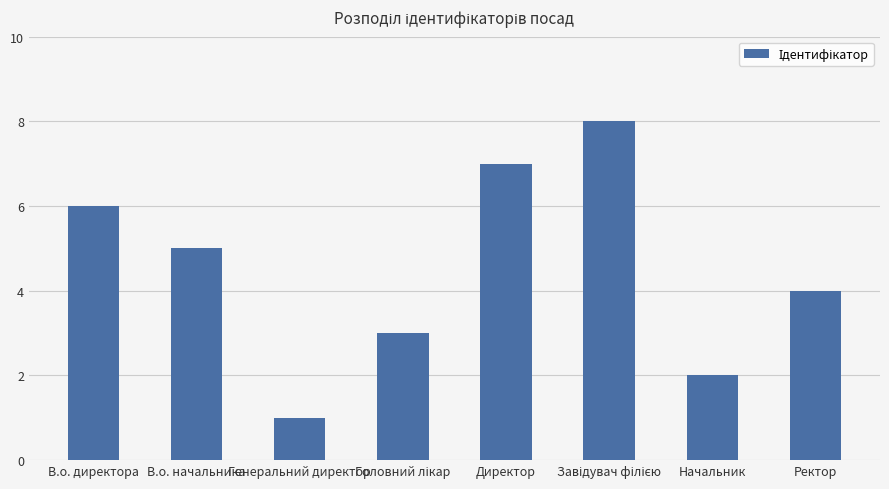

Which has a higher value, Ректор or В.о. начальника?

В.о. начальника